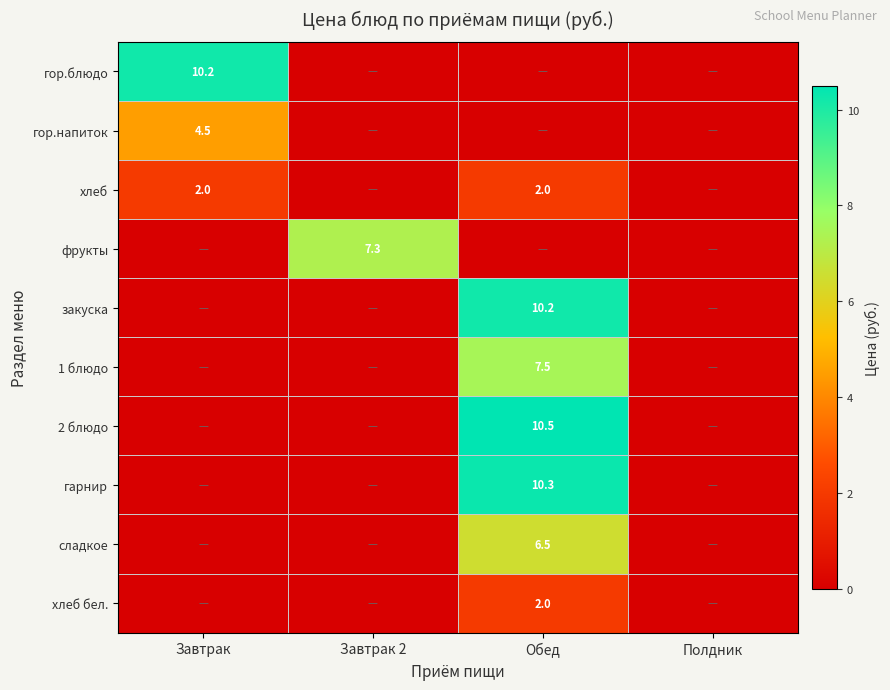

True or false: 1 блюдо has a value of 5.1 at Обед.

False